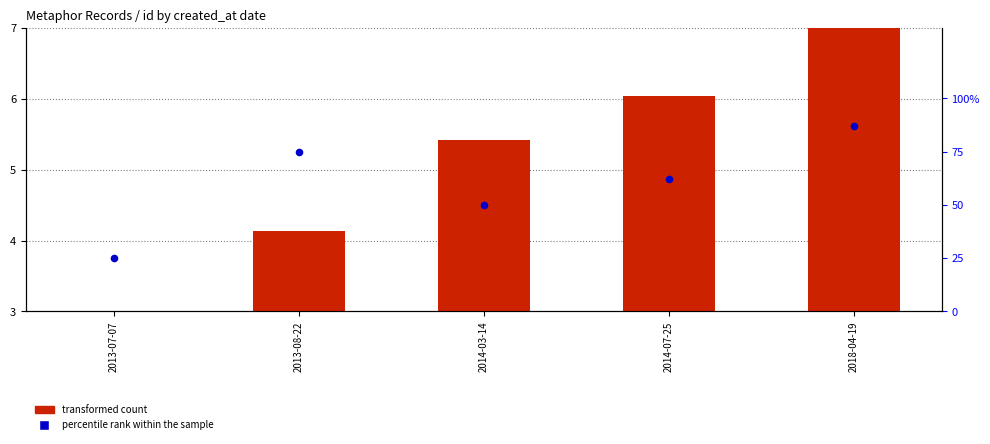

Is the value of percentile rank within the sample at 2013-08-22 greater than the value of transformed count at 2013-08-22?

Yes